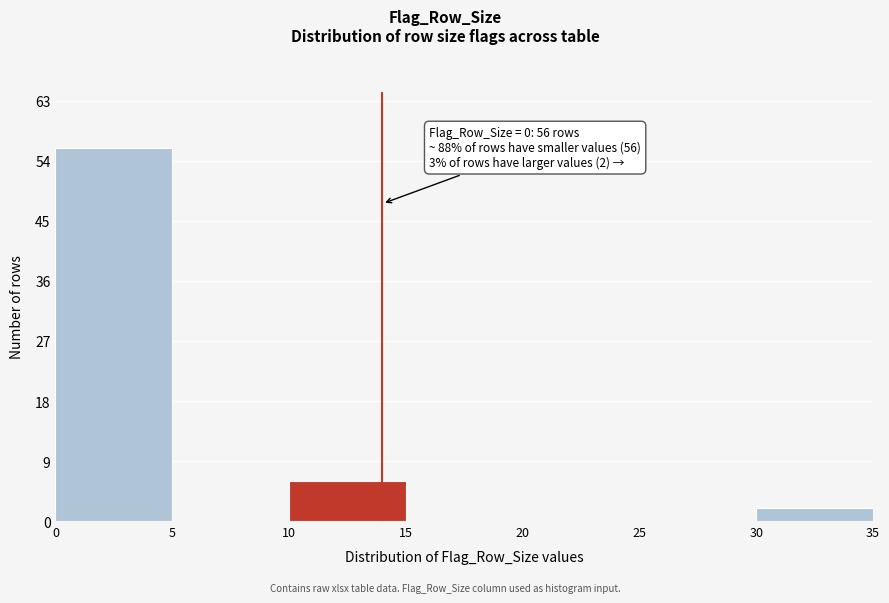

Over which range of the x-axis is the bar tallest?

0 to 5